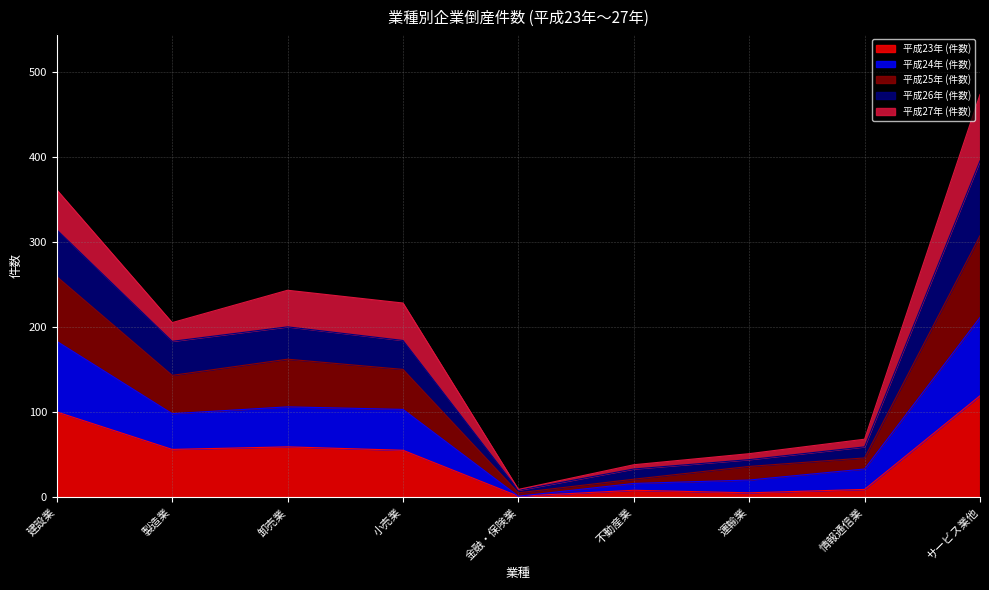

Which category has the highest value in the 平成23年 (件数) series?

サービス業他